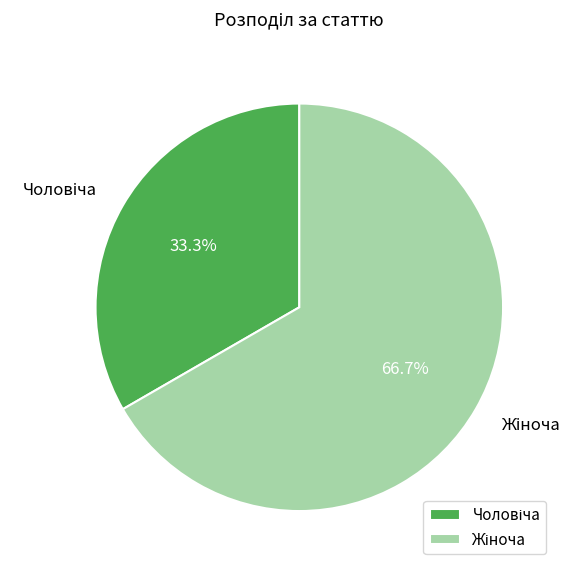

Does any single category account for the majority?

Yes